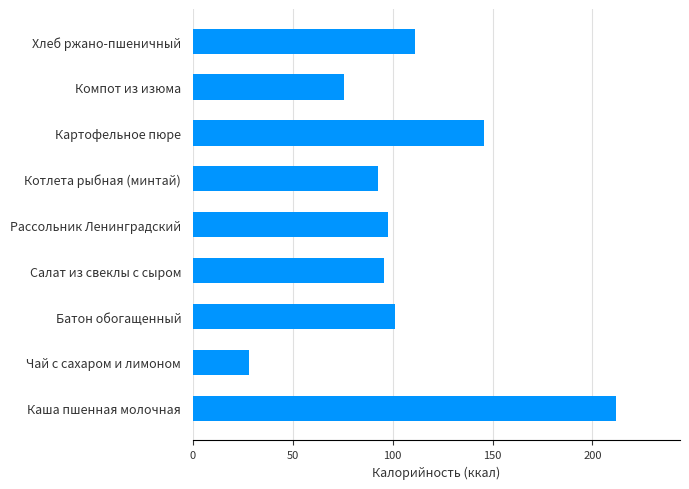

Approximately how many times larger is the value at Чай с сахаром и лимоном compared to Хлеб ржано-пшеничный?

0.3